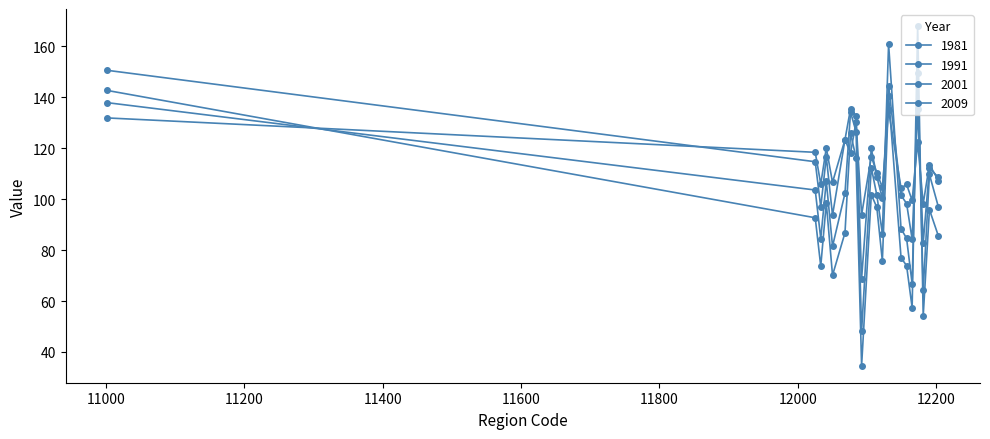

Which category has the highest value in the 1981 series?

12131